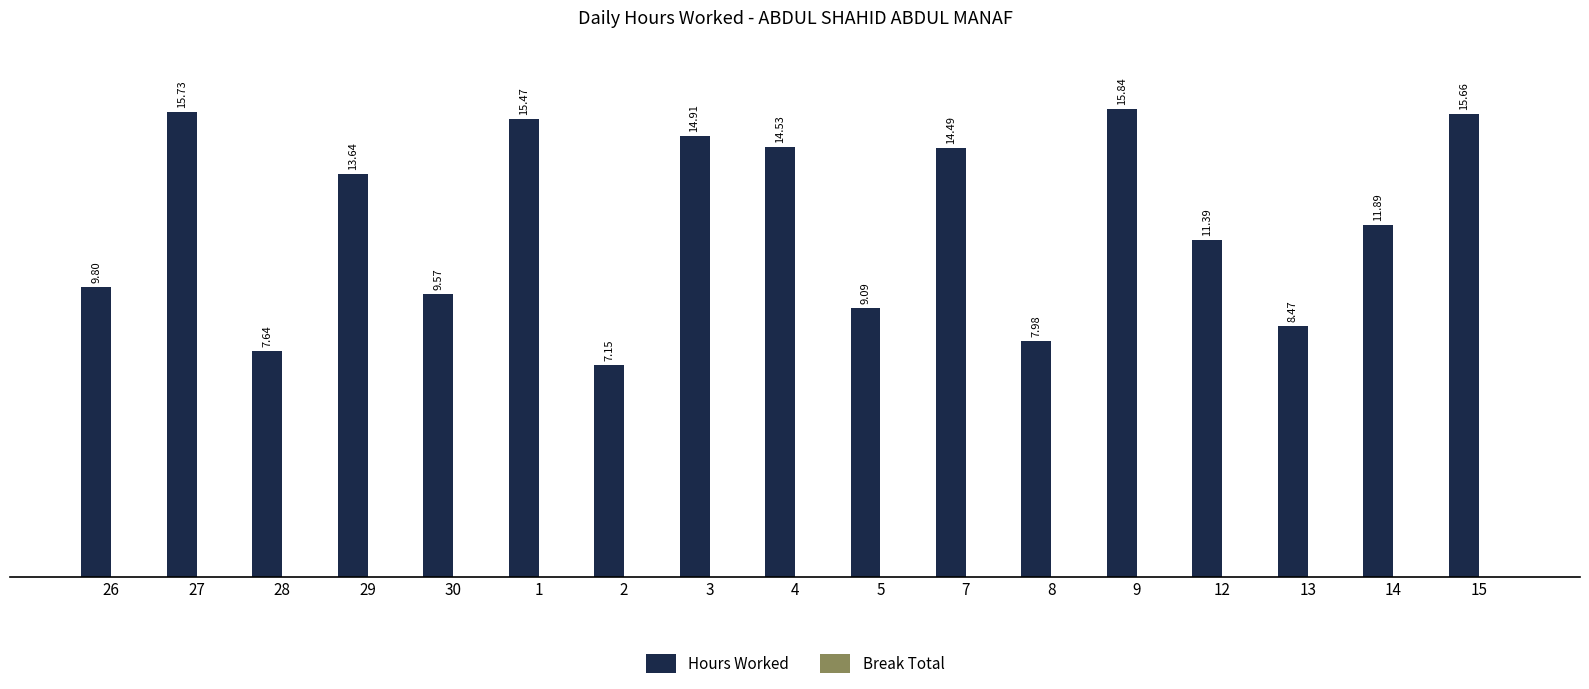

What is the difference between the second highest and second lowest values?

8.1